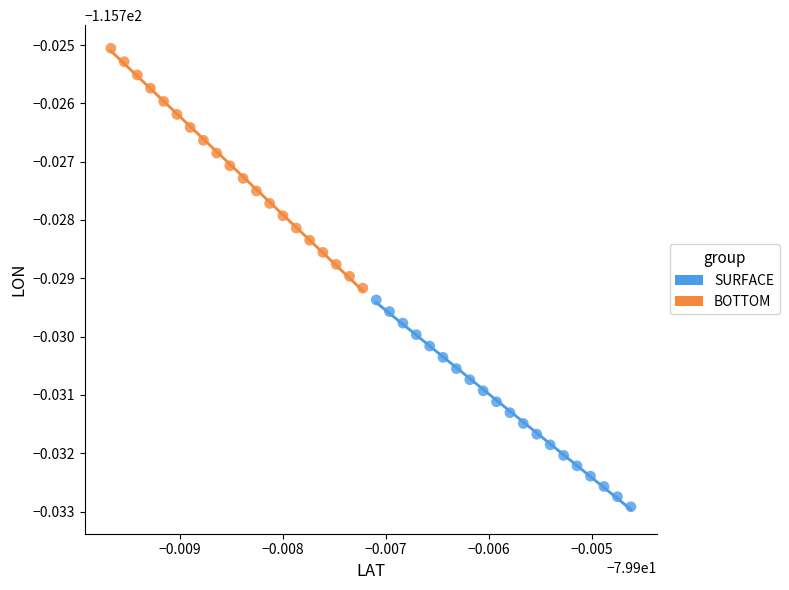

What are all the series names shown in the legend?

SURFACE, BOTTOM